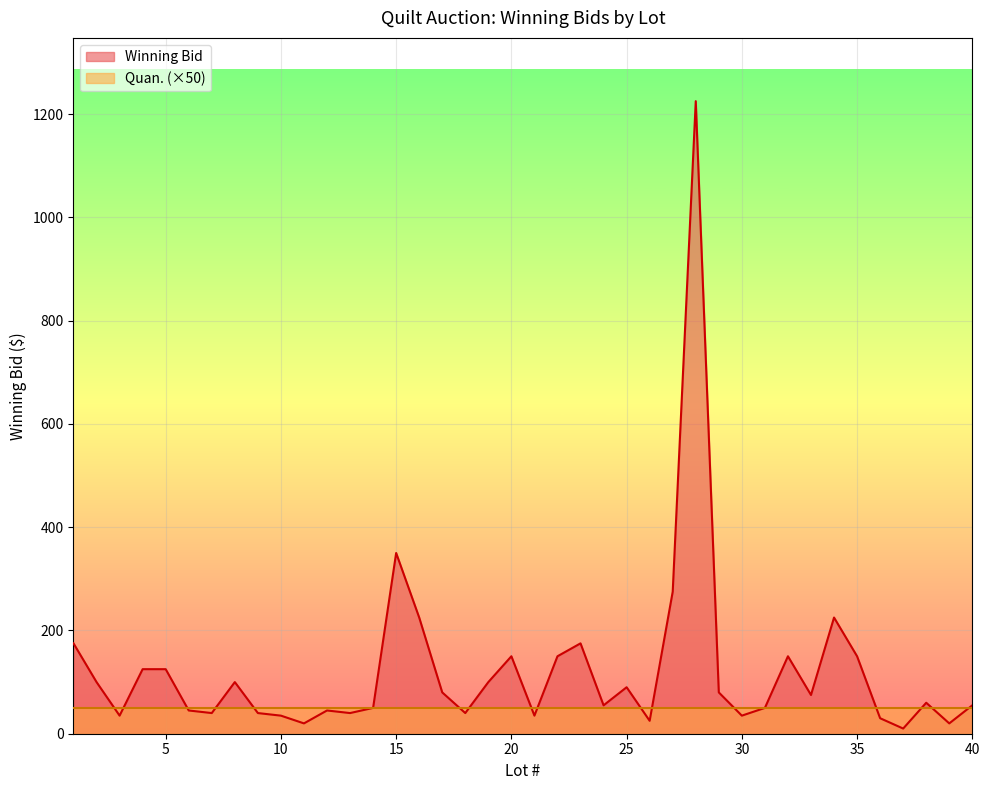

What is the difference between the maximum and minimum values?

1215